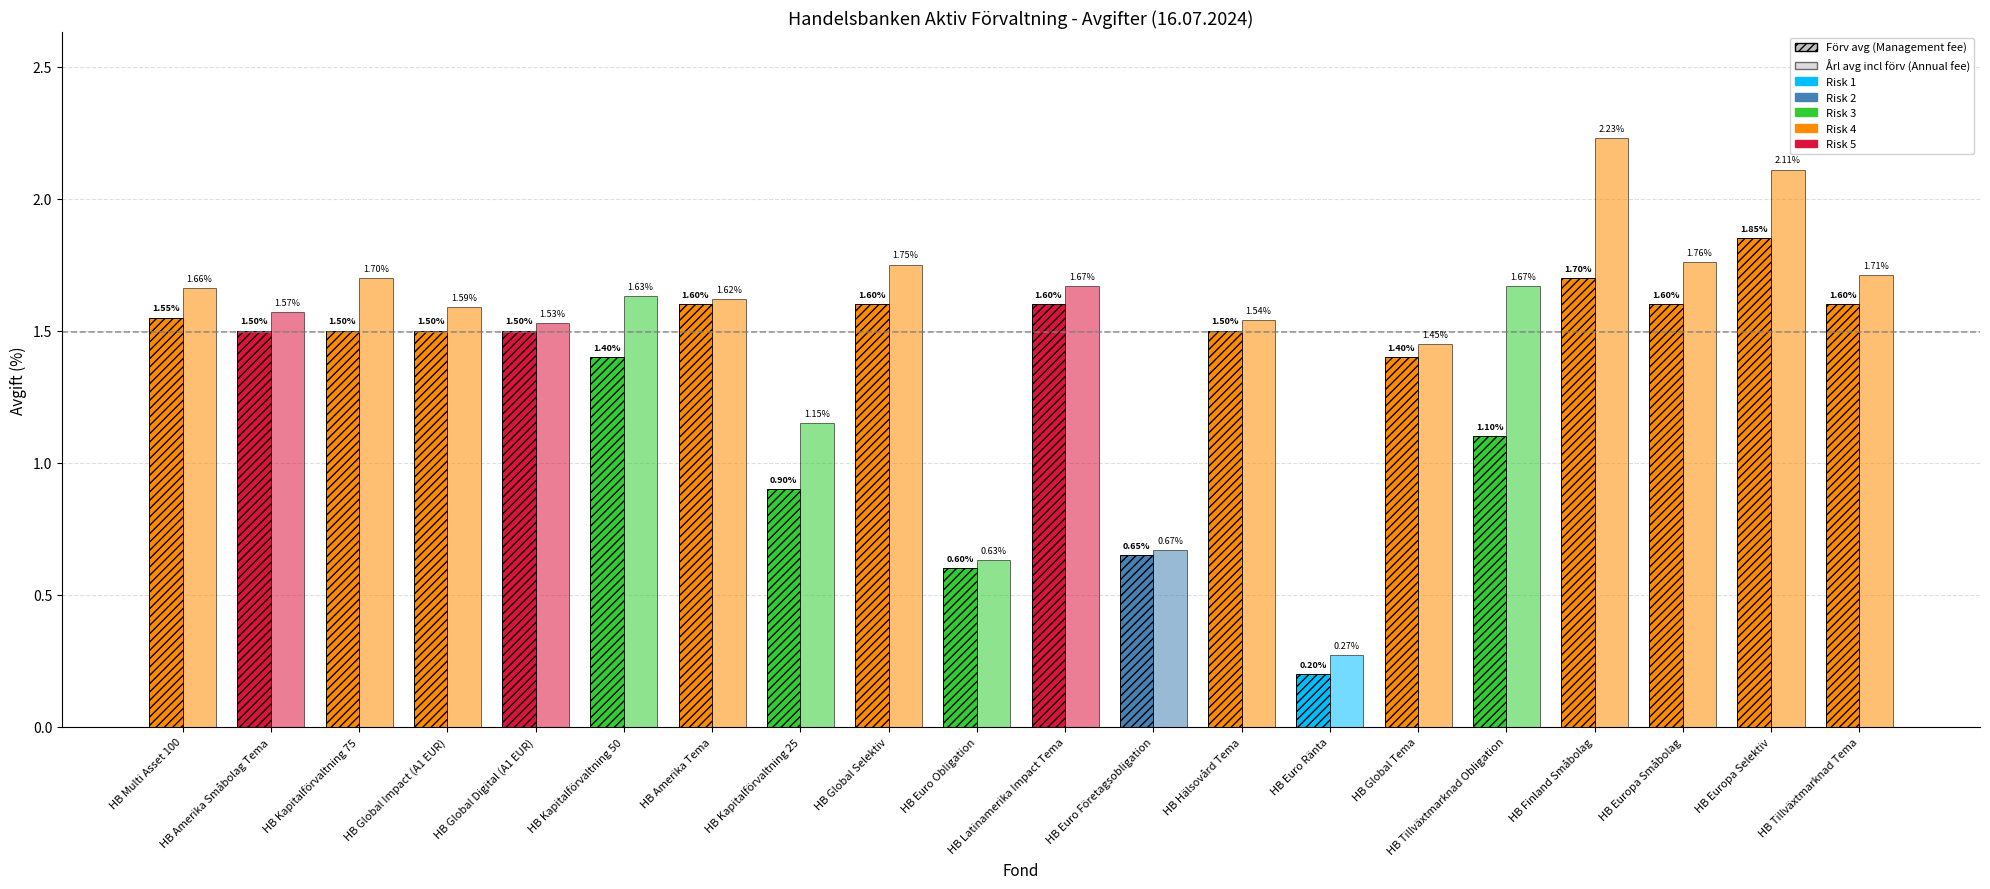

Reading left to right, what are all the values shown in this chart?

Förv avg: Handelsbanken Multi Asset 100=1.6	Handelsbanken Amerika Småbolag Tema=1.5	Handelsbanken Kapitalförvaltning 75=1.5	Handelsbanken Global Impact (A1 EUR)=1.5	Handelsbanken Global Digital (A1 EUR)=1.5	Handelsbanken Kapitalförvaltning 50=1.4	Handelsbanken Amerika Tema=1.6	Handelsbanken Kapitalförvaltning 25=0.9	Handelsbanken Global Selektiv=1.6	Handelsbanken Euro Obligation=0.6	Handelsbanken Latinamerika Impact Tema=1.6	Handelsbanken Euro Företagsobligation=0.7	Handelsbanken Hälsovård Tema=1.5	Handelsbanken Euro Ränta=0.2	Handelsbanken Global Tema=1.4	Handelsbanken Tillväxtmarknad Obligation=1.1	Handelsbanken Finland Småbolag=1.7	Handelsbanken Europa Småbolag=1.6	Handelsbanken Europa Selektiv=1.9	Handelsbanken Tillväxtmarknad Tema=1.6
Årl avg: Handelsbanken Multi Asset 100=1.7	Handelsbanken Amerika Småbolag Tema=1.6	Handelsbanken Kapitalförvaltning 75=1.7	Handelsbanken Global Impact (A1 EUR)=1.6	Handelsbanken Global Digital (A1 EUR)=1.5	Handelsbanken Kapitalförvaltning 50=1.6	Handelsbanken Amerika Tema=1.6	Handelsbanken Kapitalförvaltning 25=1.1	Handelsbanken Global Selektiv=1.8	Handelsbanken Euro Obligation=0.6	Handelsbanken Latinamerika Impact Tema=1.7	Handelsbanken Euro Företagsobligation=0.7	Handelsbanken Hälsovård Tema=1.5	Handelsbanken Euro Ränta=0.3	Handelsbanken Global Tema=1.4	Handelsbanken Tillväxtmarknad Obligation=1.7	Handelsbanken Finland Småbolag=2.2	Handelsbanken Europa Småbolag=1.8	Handelsbanken Europa Selektiv=2.1	Handelsbanken Tillväxtmarknad Tema=1.7